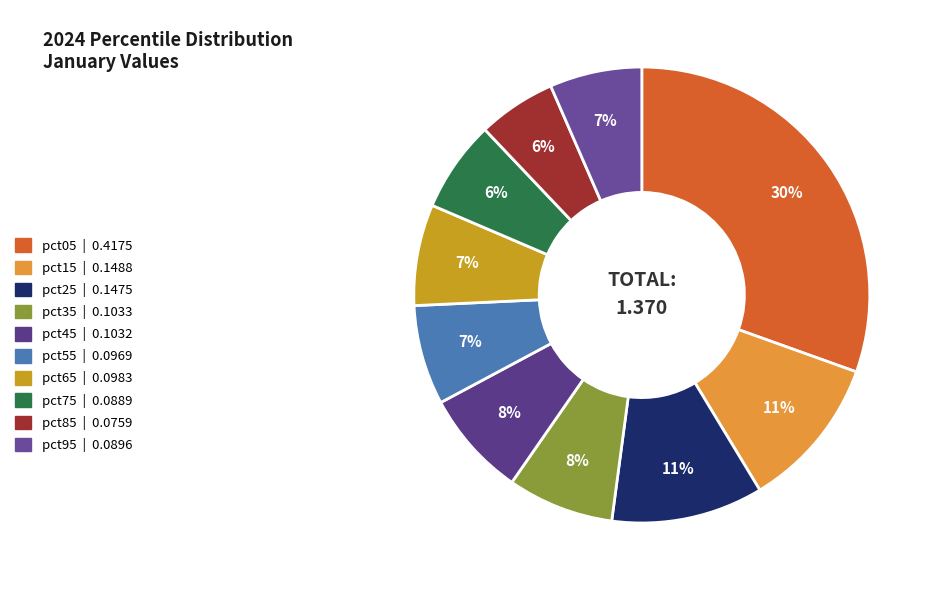

Which category has the smallest portion of the pie?

pct85